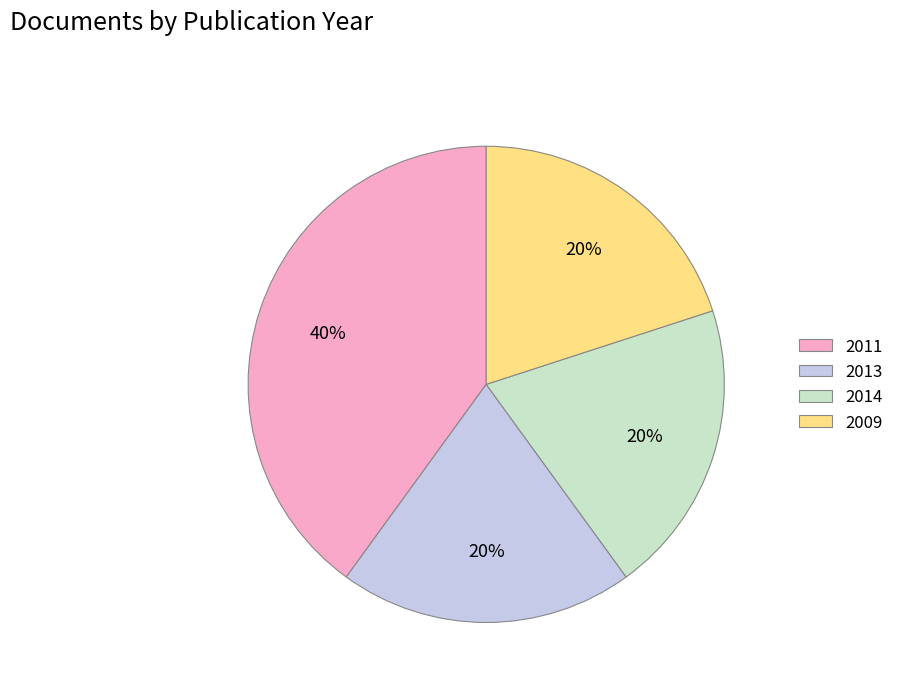

The 2014 slice represents 20% of the pie. True or false?

True